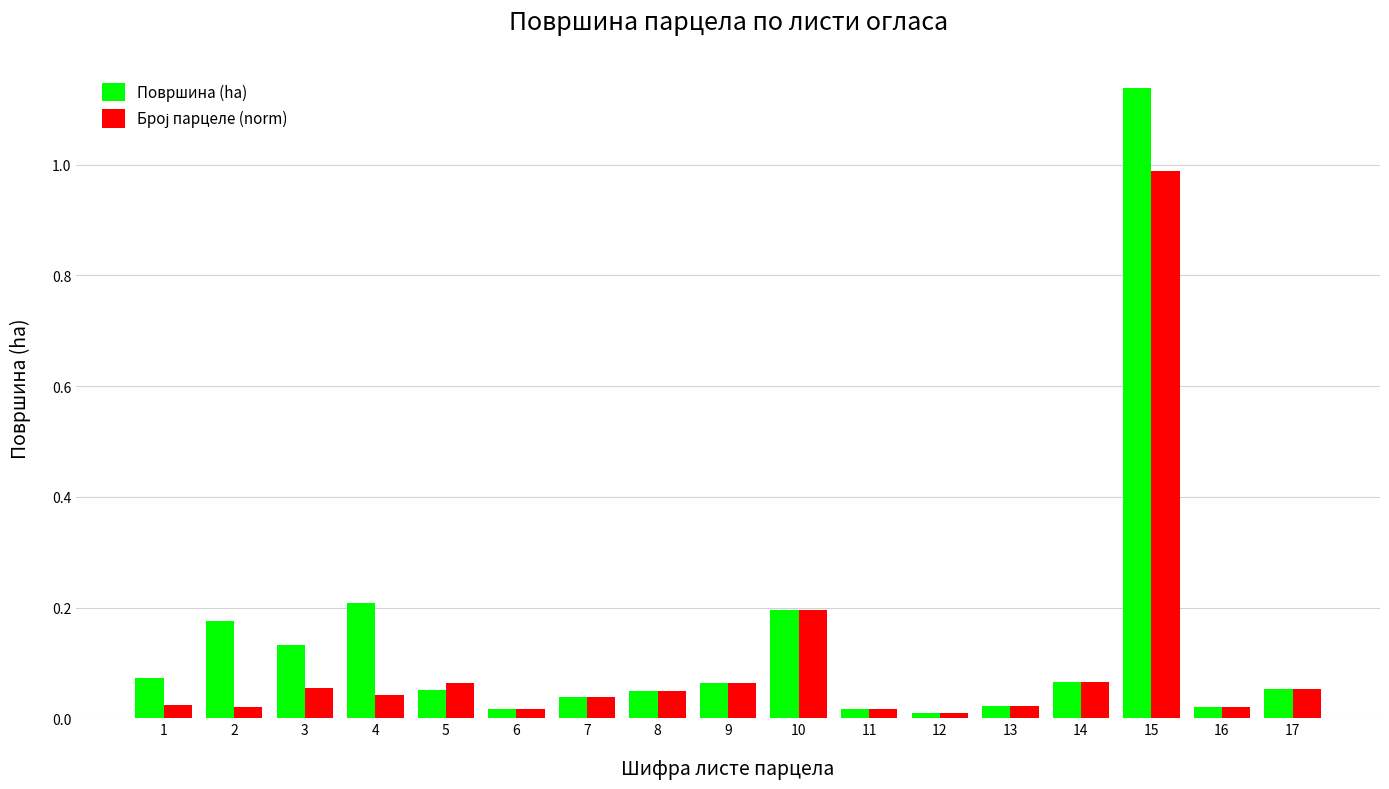

Which series has the widest spread of values?

Површина (ha)